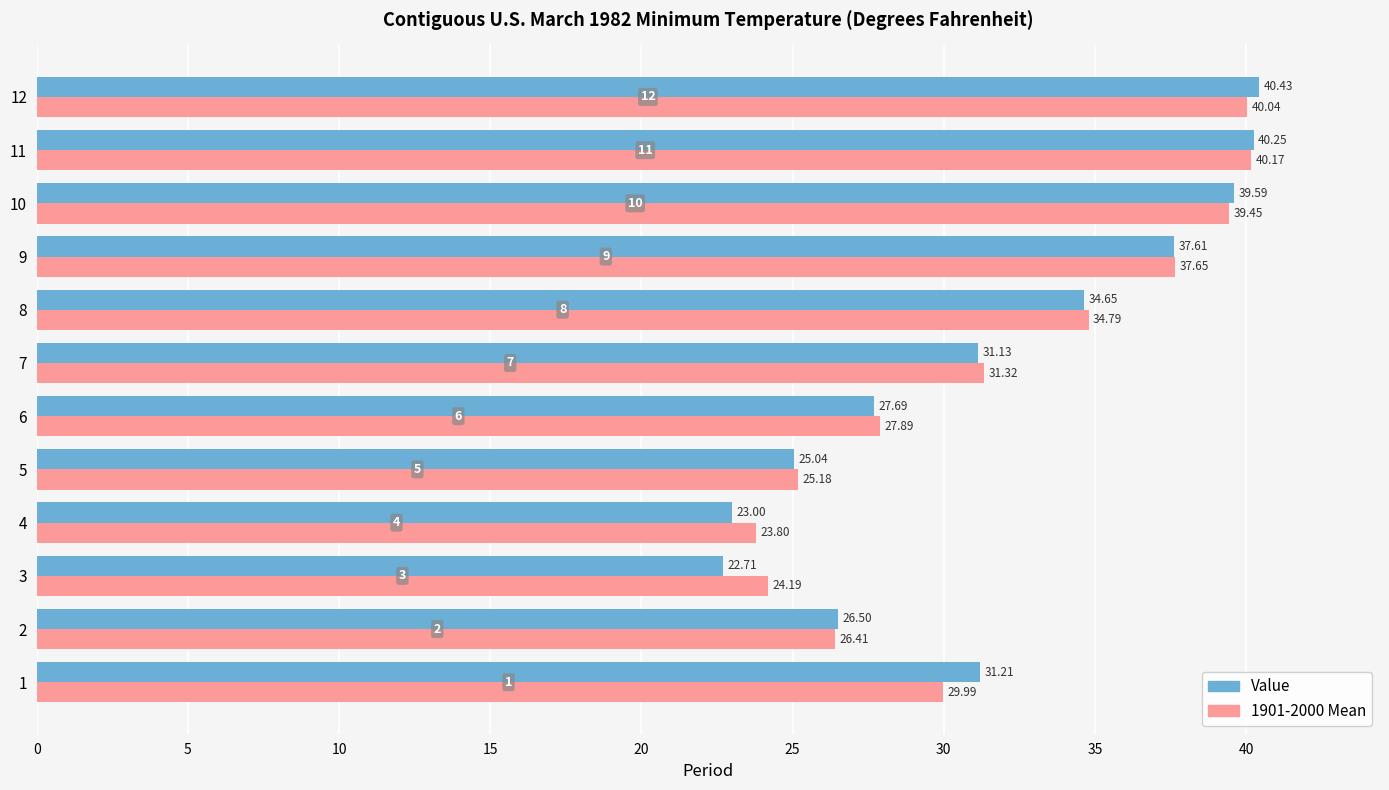

Which series has the largest total across all categories?

1901-2000 Mean